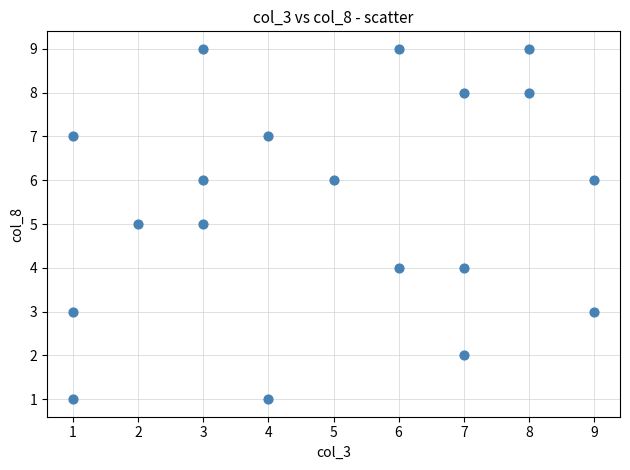

What is the range of Y values (max minus min)?

8